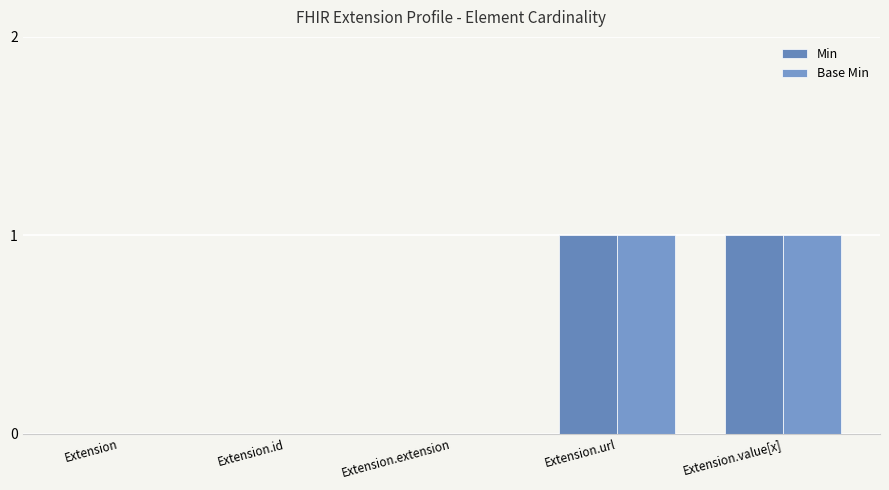

Reading right to left, extract all data points from this chart.

Min: 1	1	0	0	0
Base Min: 1	1	0	0	0